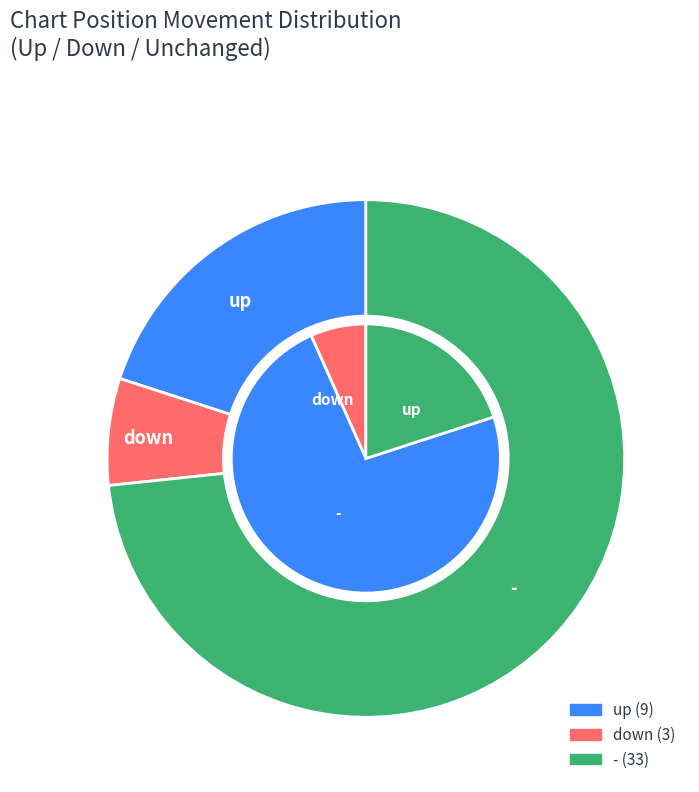

How many segments does this pie chart have?

3